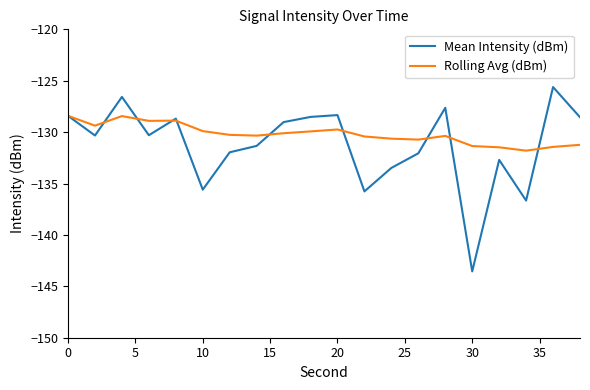

List the series in order of their overall mean, highest first.

Rolling Avg (dBm), Mean Intensity (dBm)